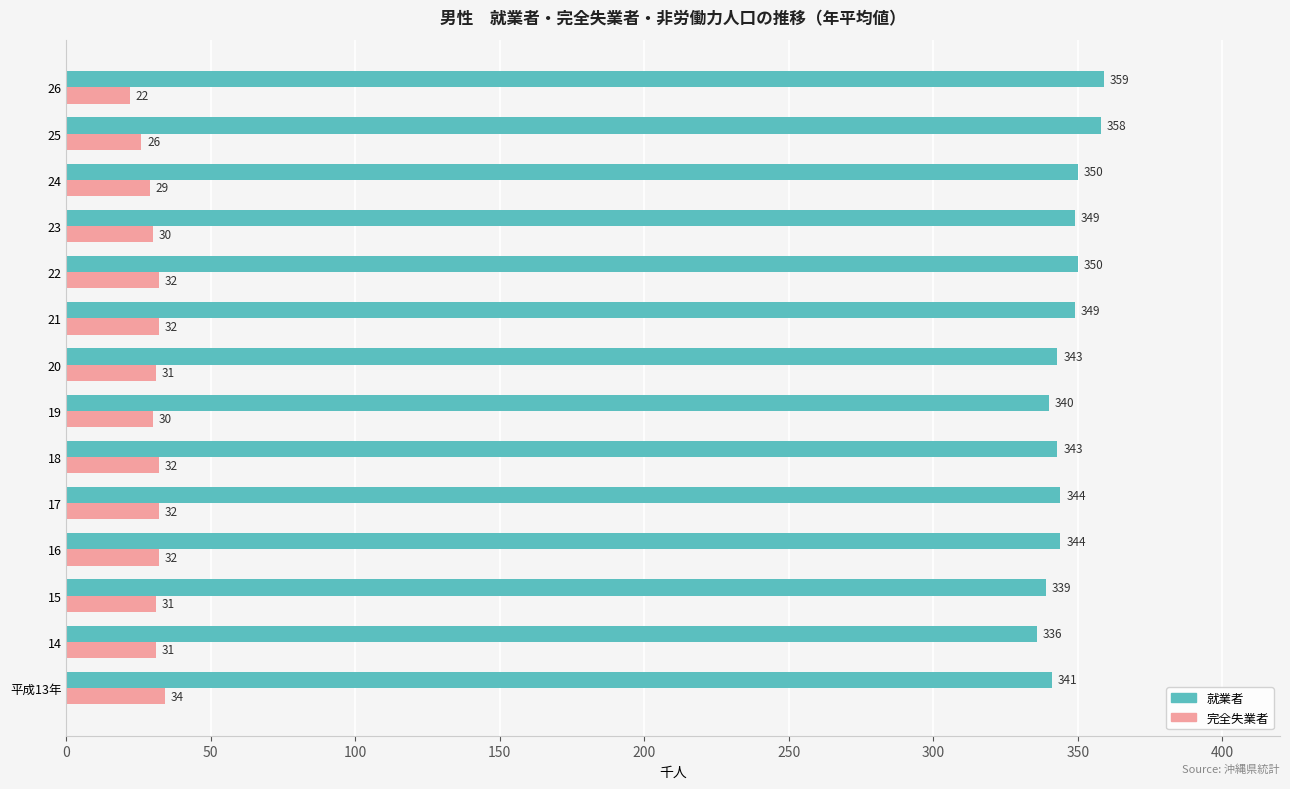

The value of 就業者 at 23 is 349. True or false?

True